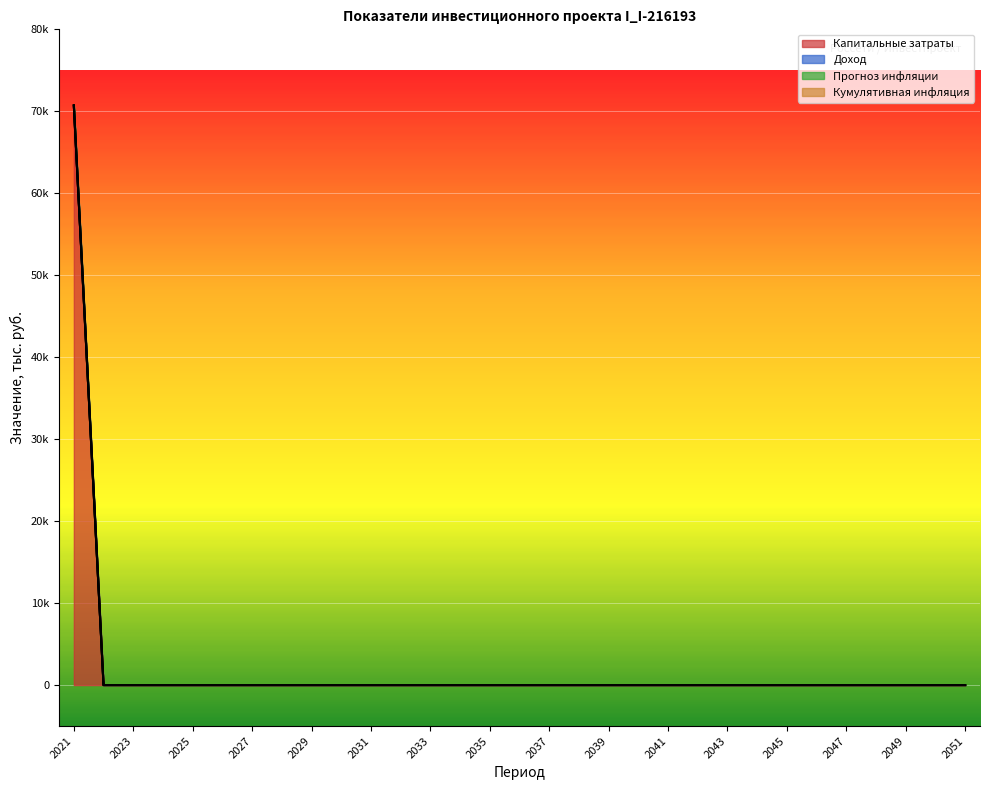

True or false: Капитальные затраты has a value of 0.0 at 2039.

True